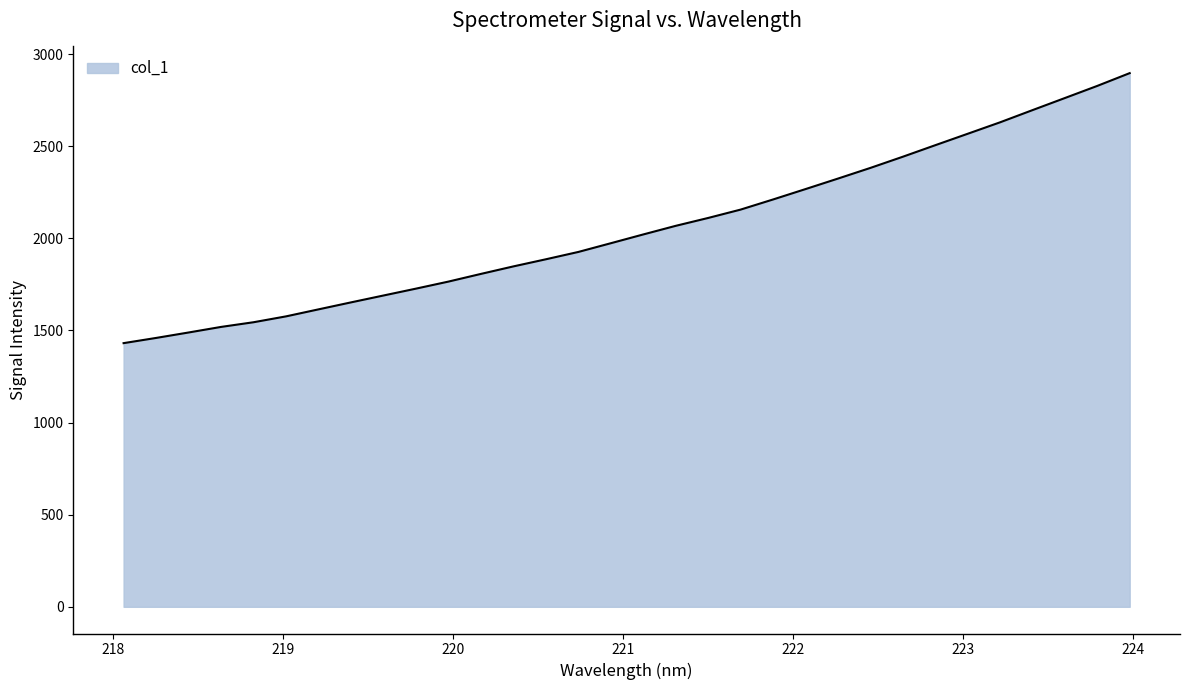

What is the difference between the maximum and minimum values?

1465.7